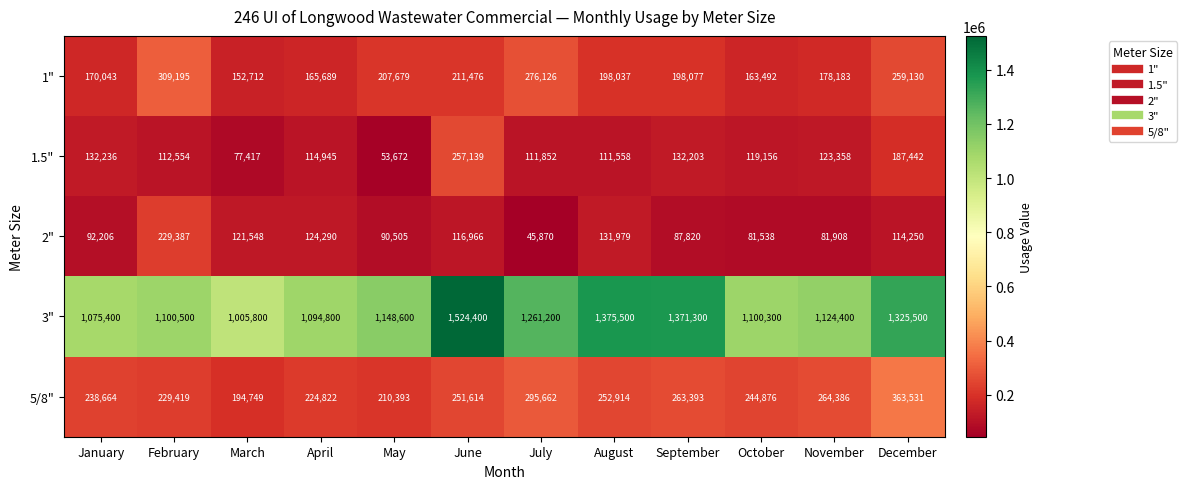

Which series has the largest total across all categories?

3"